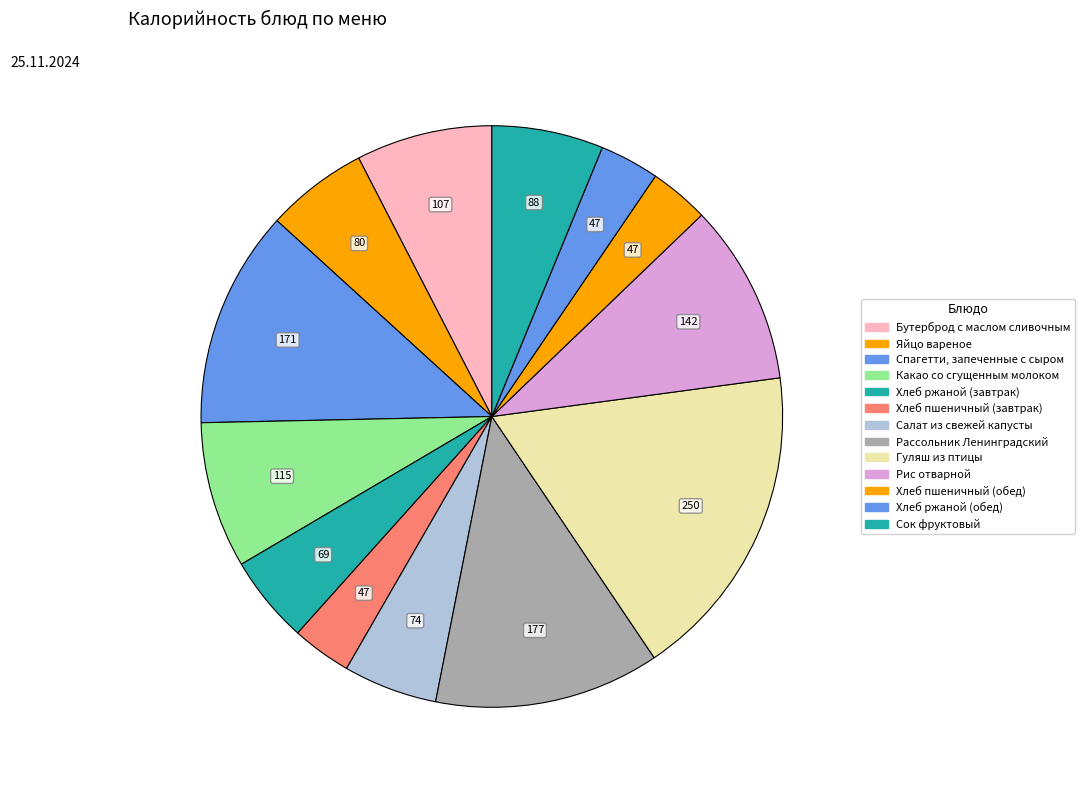

The Хлеб ржаной (завтрак) slice represents 5% of the pie. True or false?

True